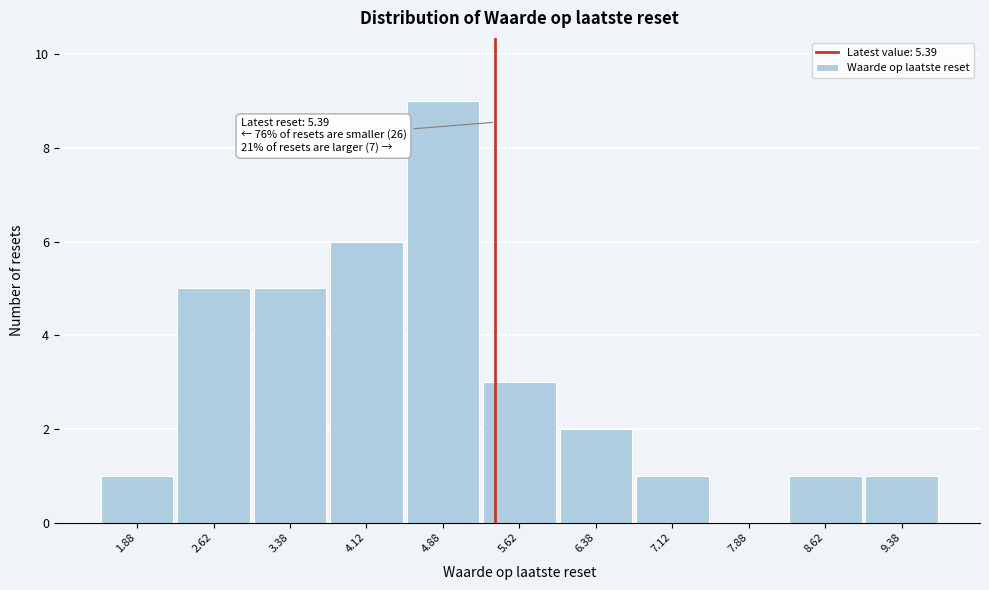

Over which range of the x-axis is the bar tallest?

4.50 to 5.25